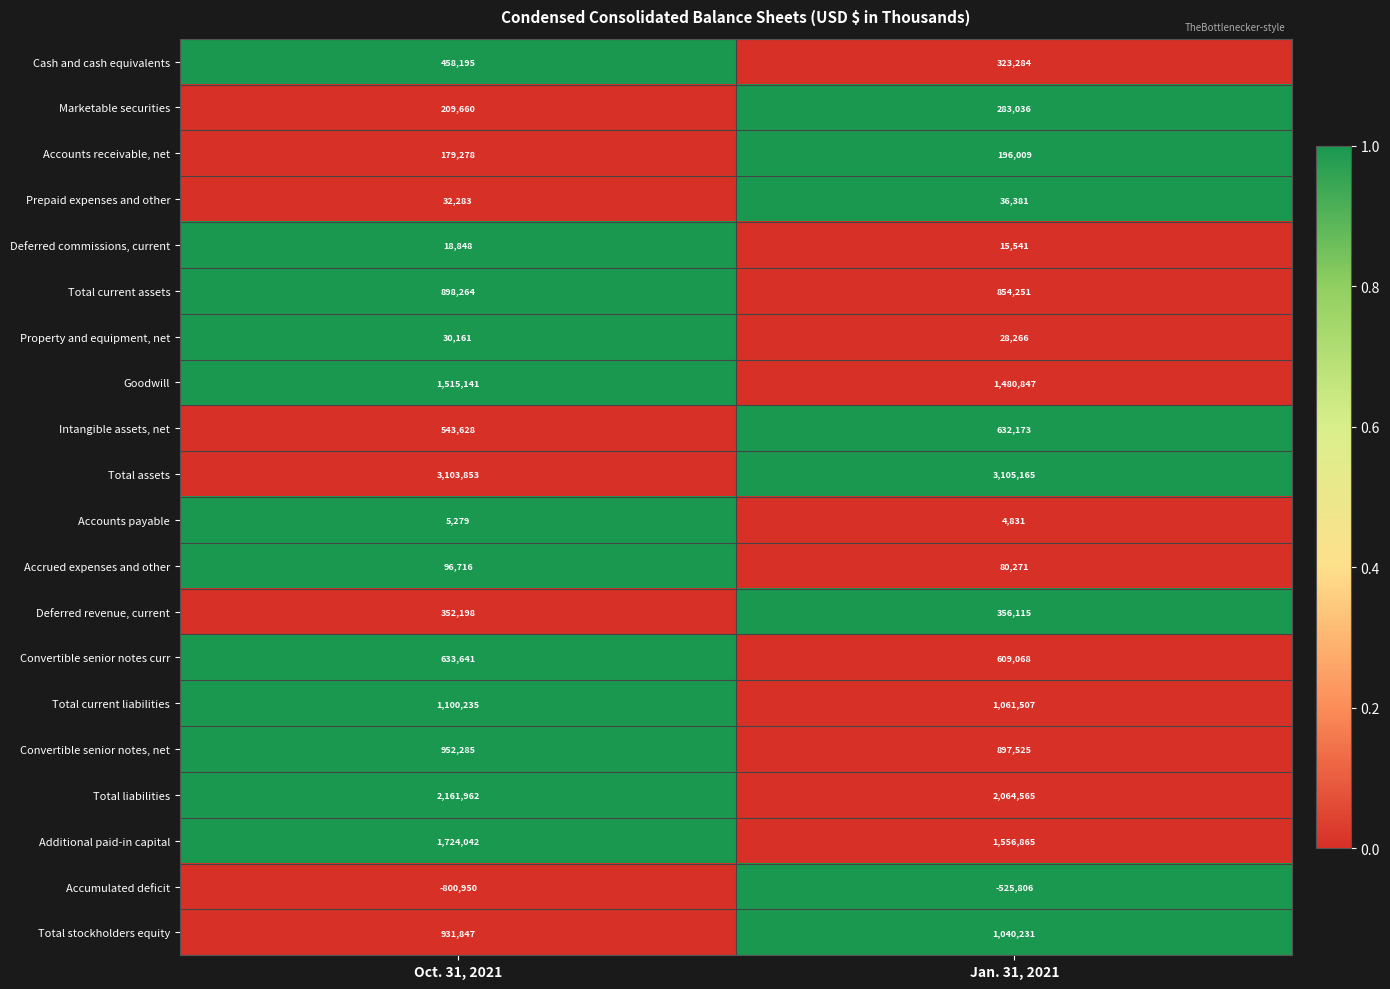

What is the difference between the highest and lowest values at Oct. 31, 2021?

3904803